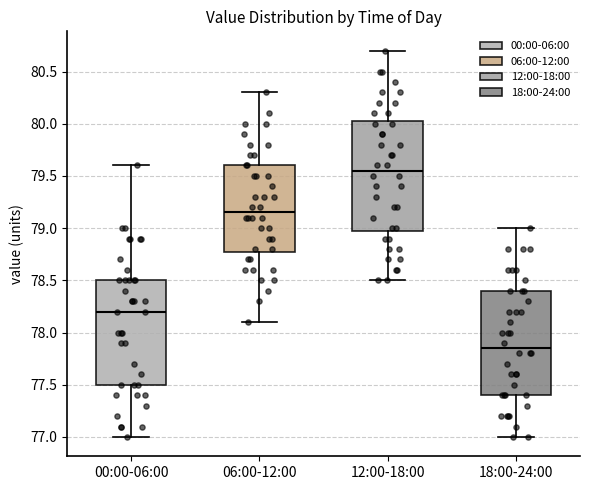

Where does the upper whisker of the box for 00:00-06:00 end on the y-axis? The values are not printed on the chart, so give them approximately, as read against the axis.

79.60